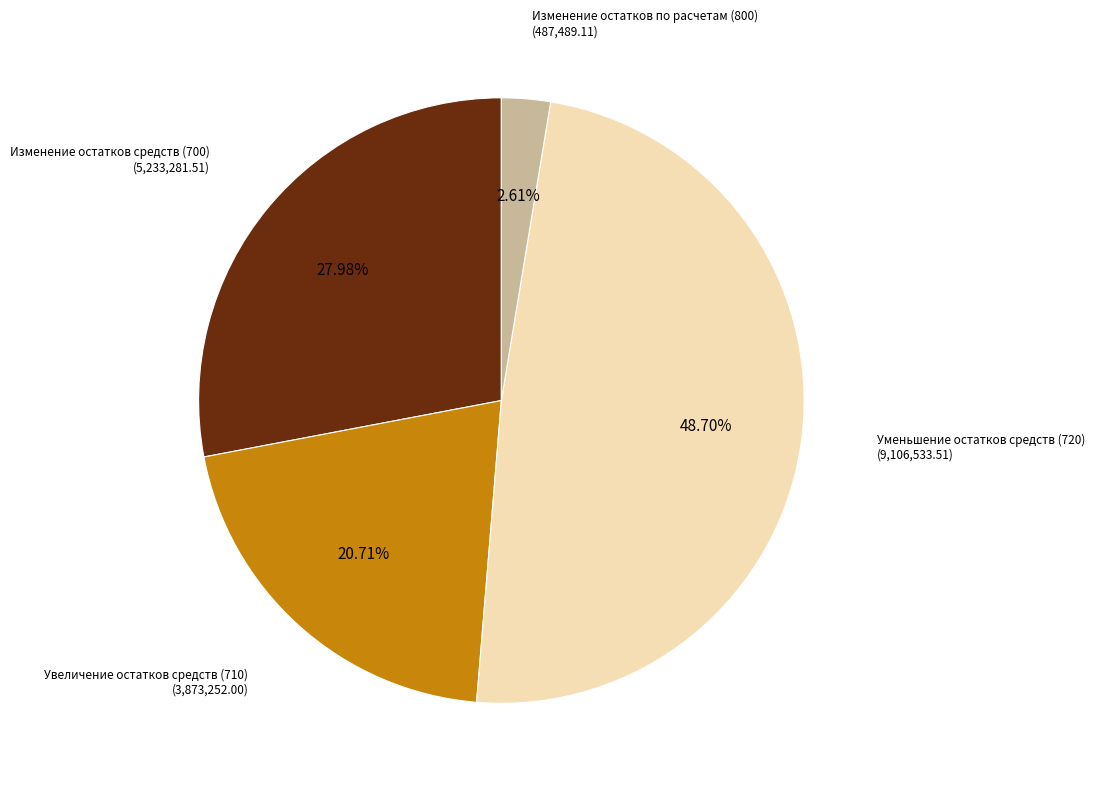

Is there any slice that represents more than half of the pie?

No